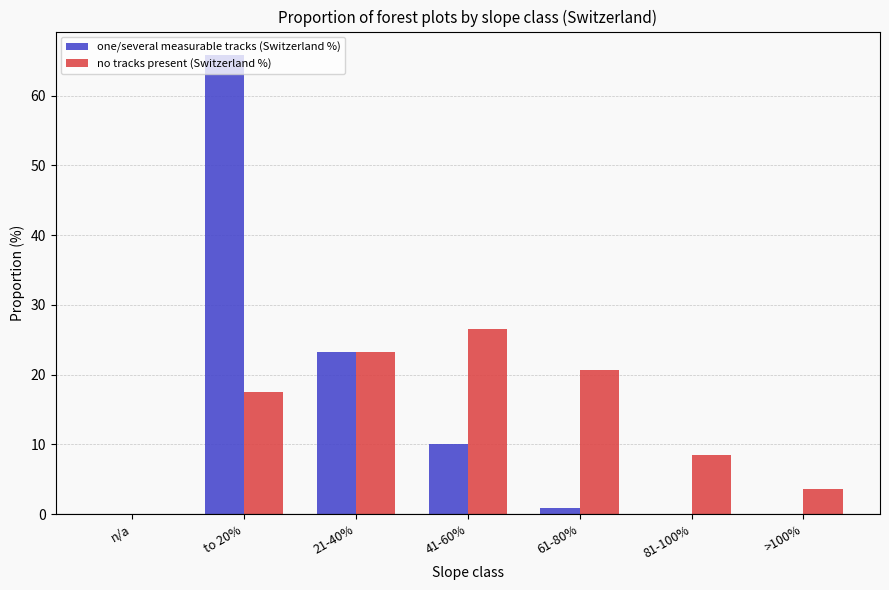

Where is one/several measurable tracks (Switzerland %) nearest to the value 32?

21-40%